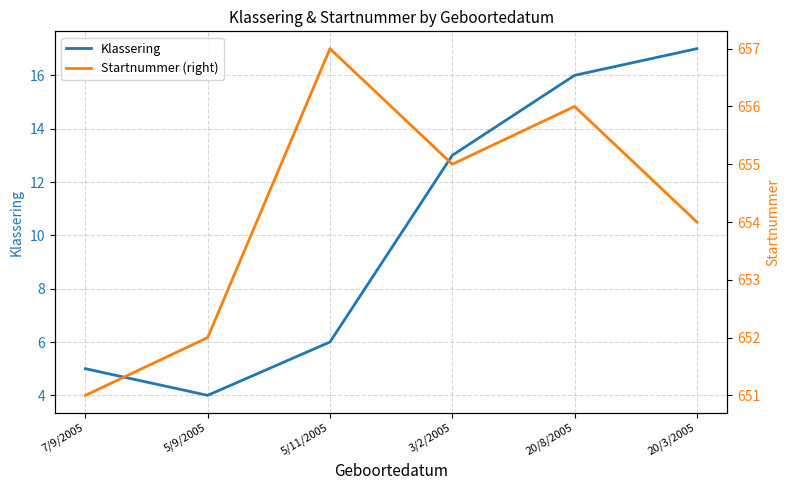

Reading right to left, list all the values displayed in this chart.

Klassering: 17	16	13	6	4	5
Startnummer (right): 654	656	655	657	652	651